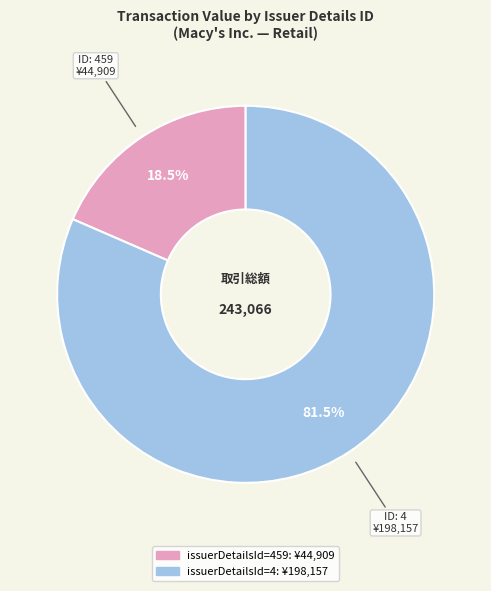

Is there any slice that represents more than half of the pie?

Yes